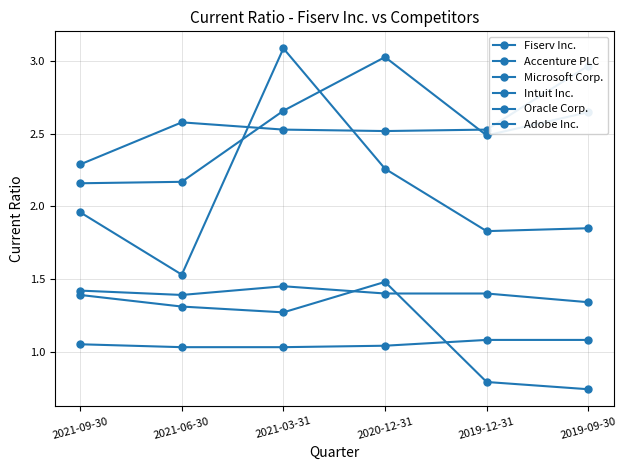

How many Accenture PLC values are between 1 and 2?

6